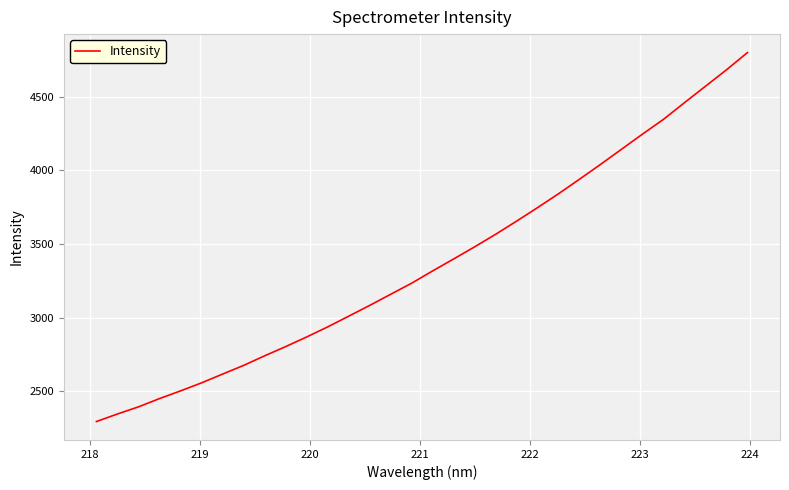

What is the smallest value displayed?

2295.2